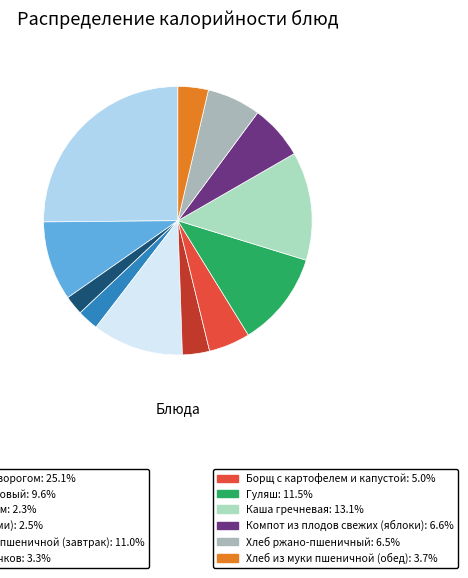

Is there a majority slice in this chart?

No